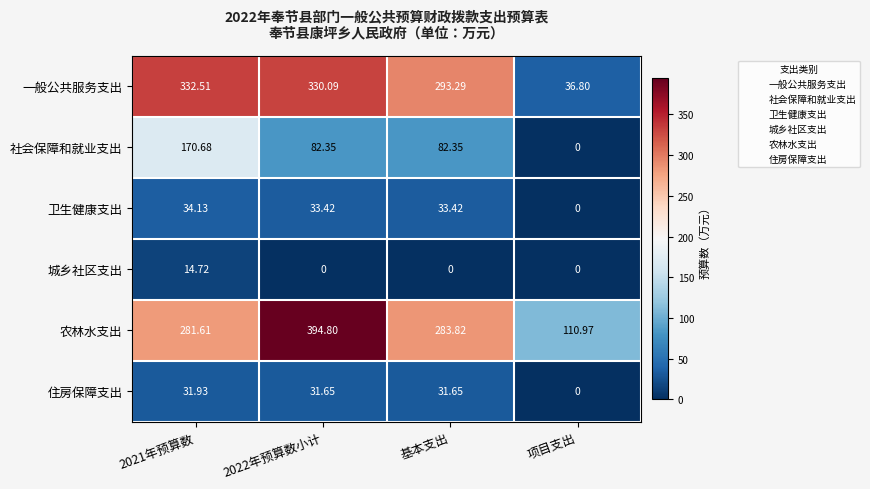

At how many categories does at least one series exceed 194?

3